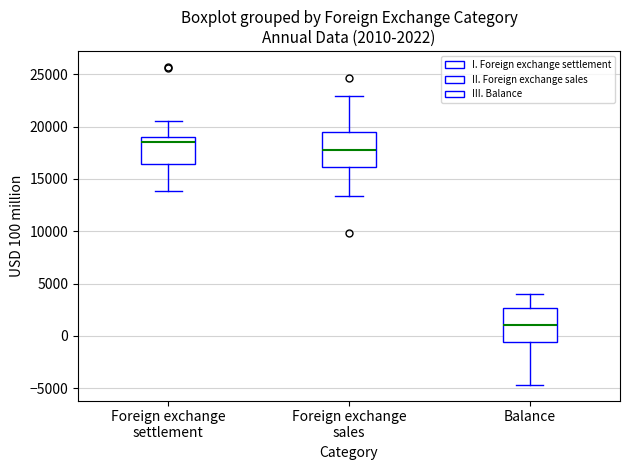

Which box's median line is the highest?

Foreign exchange settlement